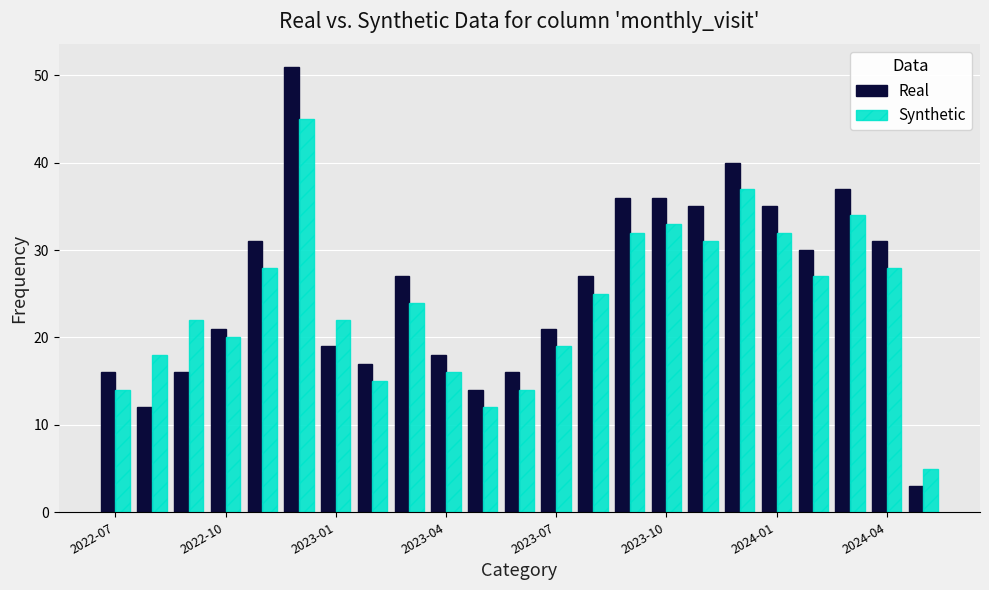

Rank the series by their average value, from highest to lowest.

Real, Synthetic